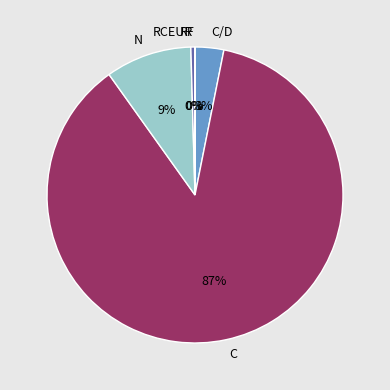

Is there a majority slice in this chart?

Yes